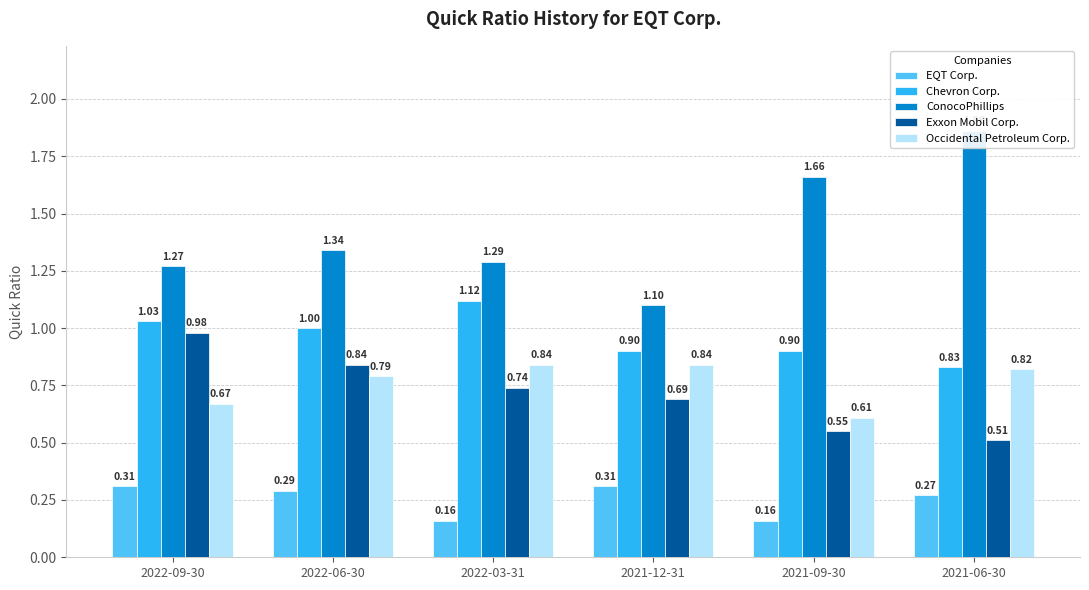

What is the label of the 3rd bar from the left?

2022-03-31